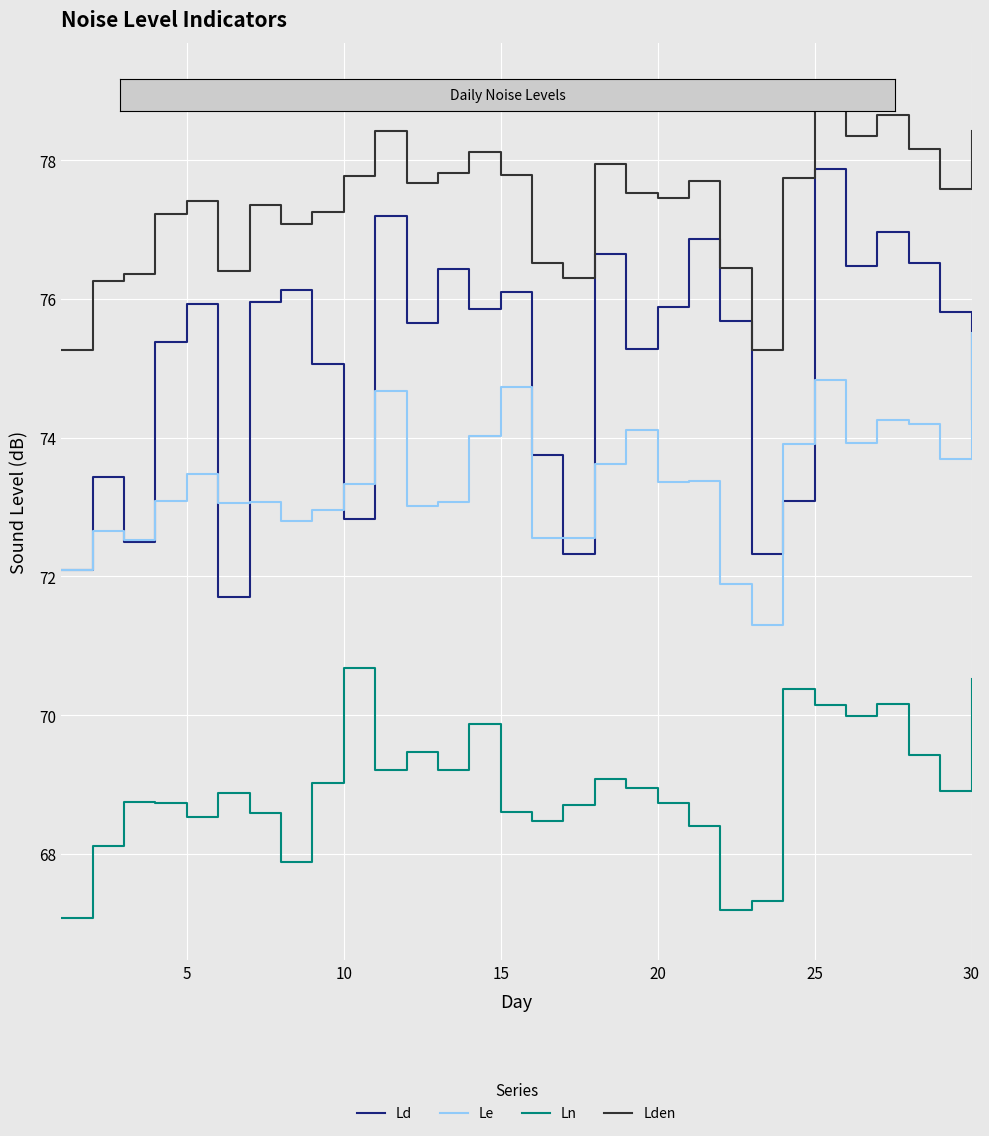

What is the minimum value for Ln?

67.1